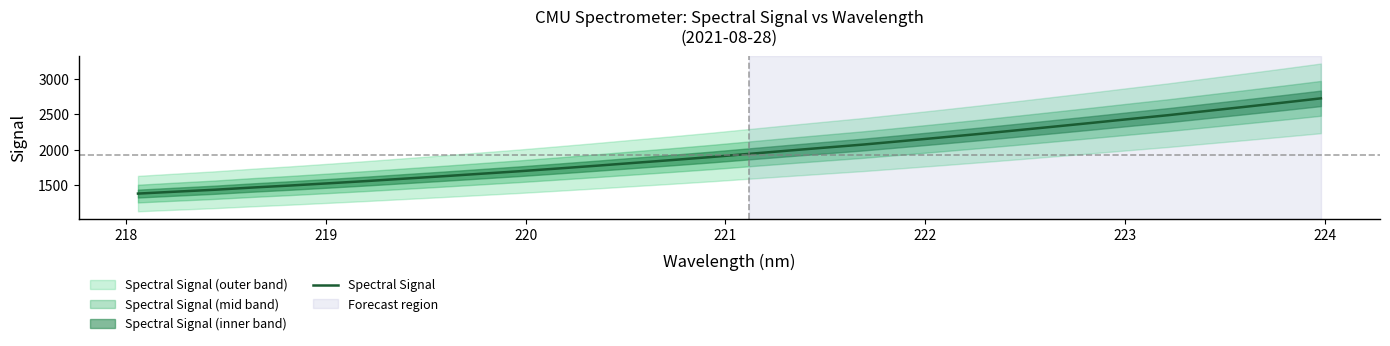

What is the lowest value of the Spectral Signal series?

1384.8